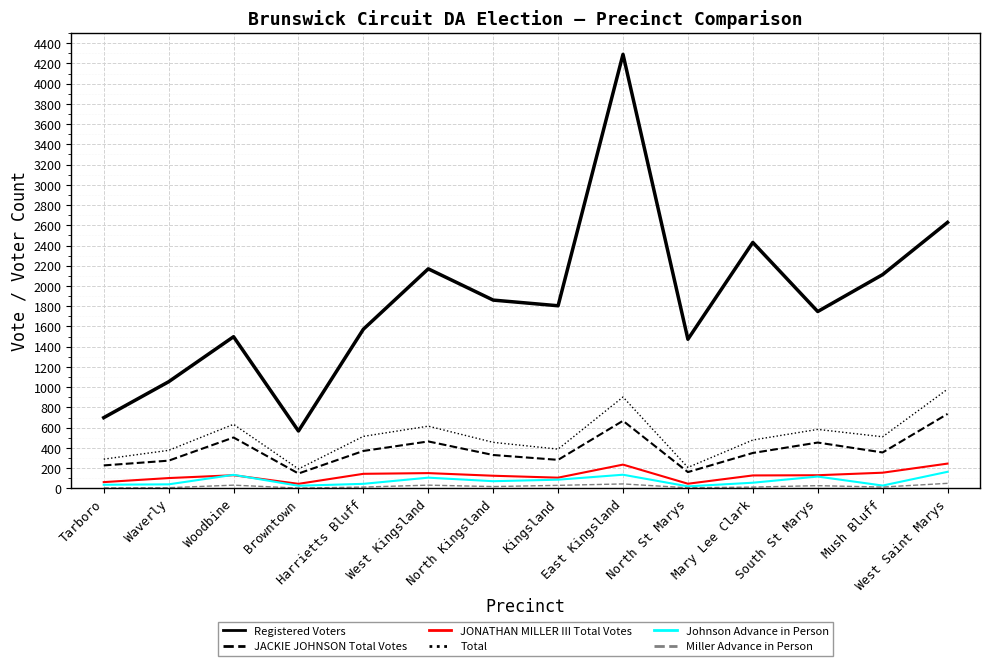

What are all the series names shown in the legend?

Registered Voters, JACKIE JOHNSON Total Votes, JONATHAN MILLER III Total Votes, Total, Johnson Advance in Person, Miller Advance in Person